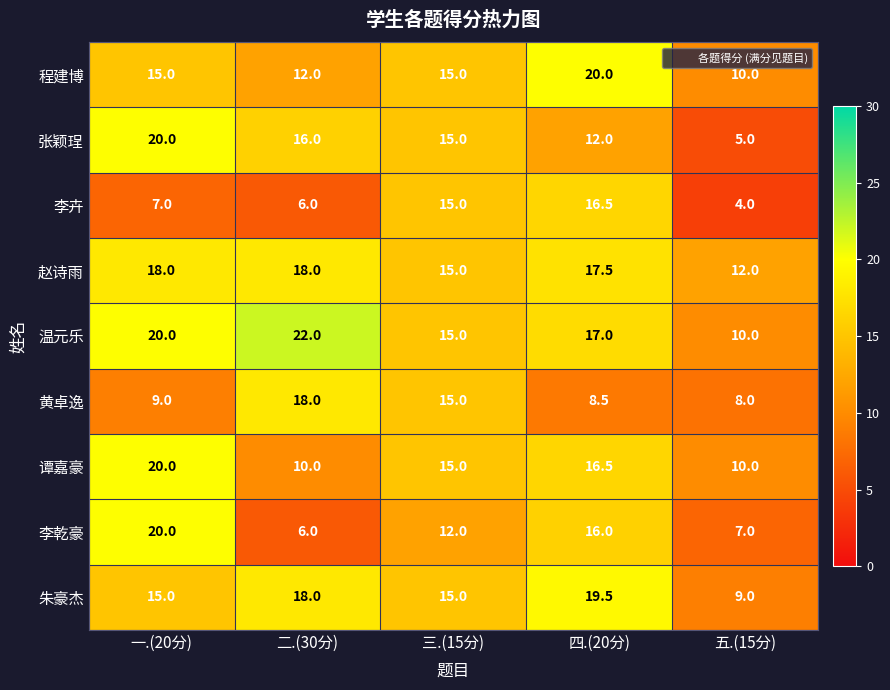

Which series has the largest range (max minus min)?

张颖珵